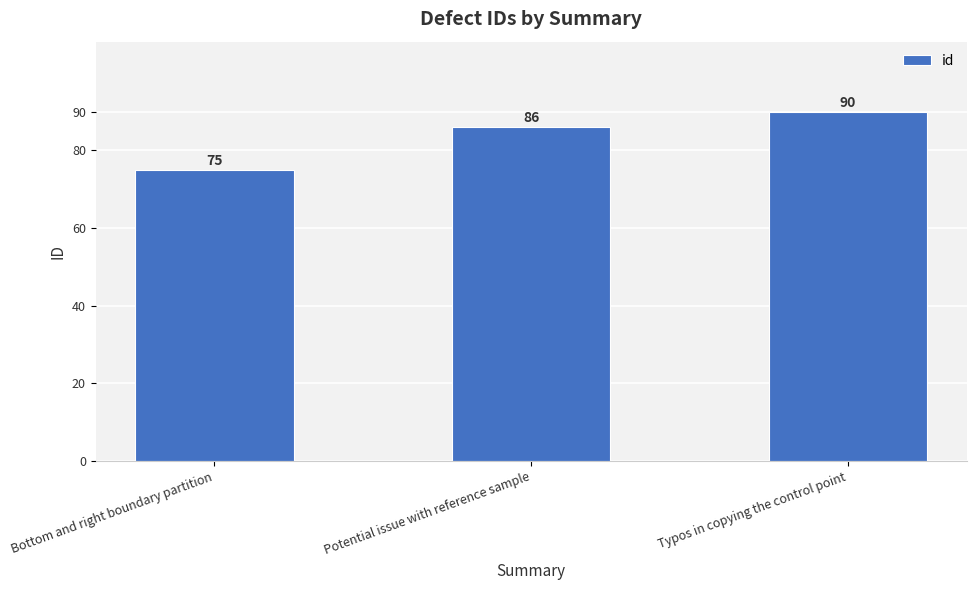

What is the change in value from Bottom and right boundary partition to Potential issue with reference sample?

+11